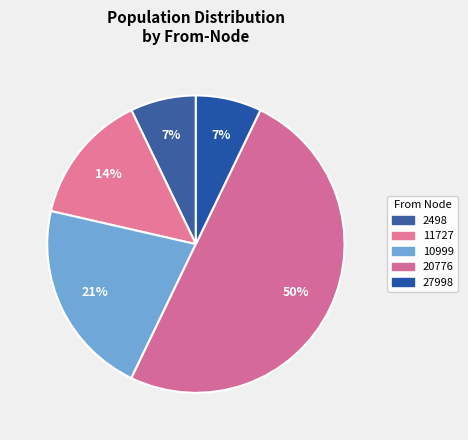

Count the number of slices in the pie.

5